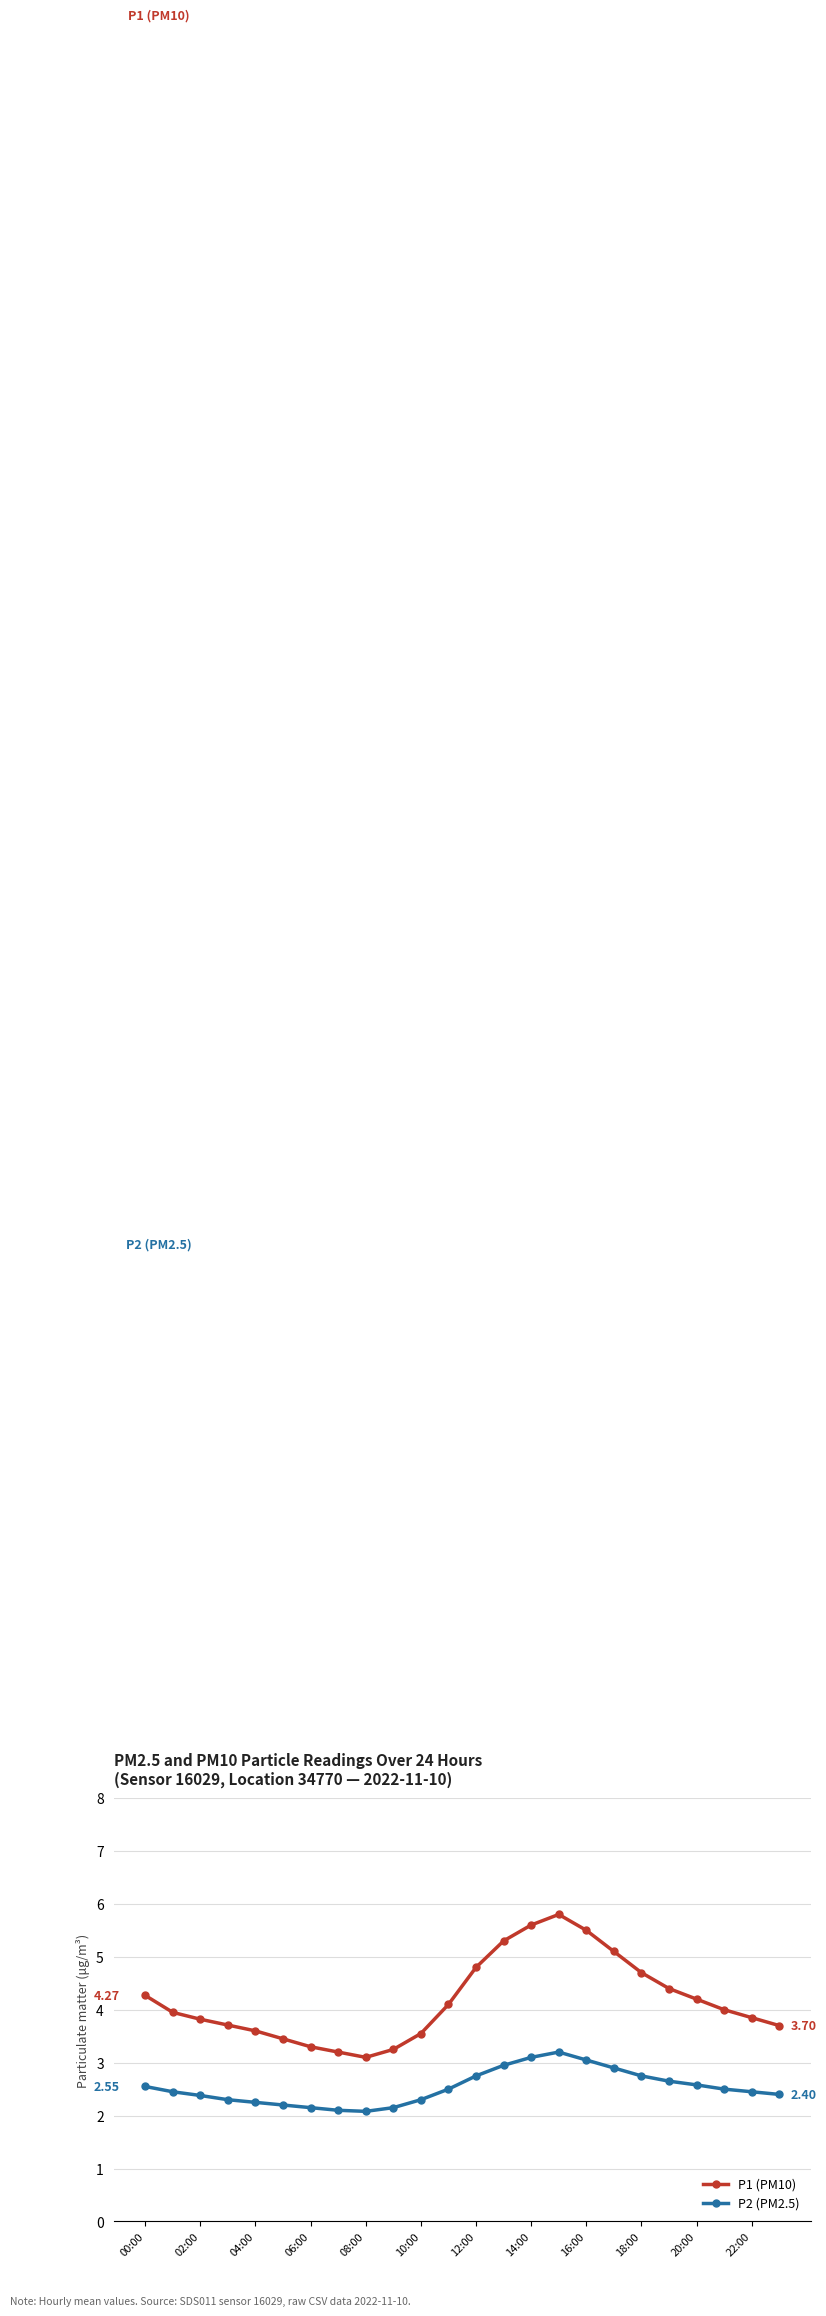

List the series in order of their overall mean, lowest first.

P2 (PM2.5), P1 (PM10)